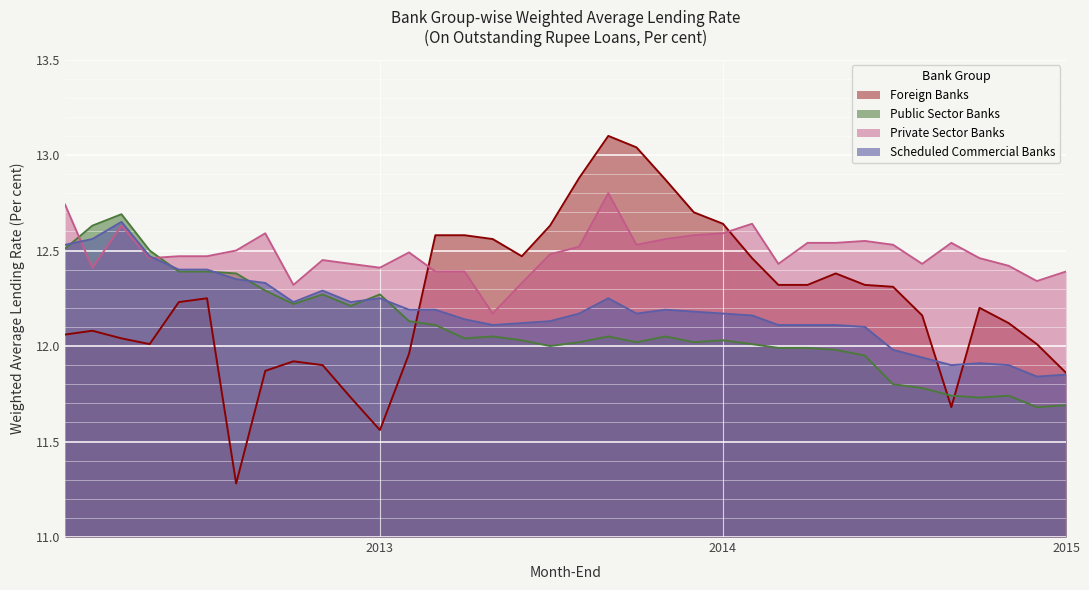

Count the number of data series in this chart.

4